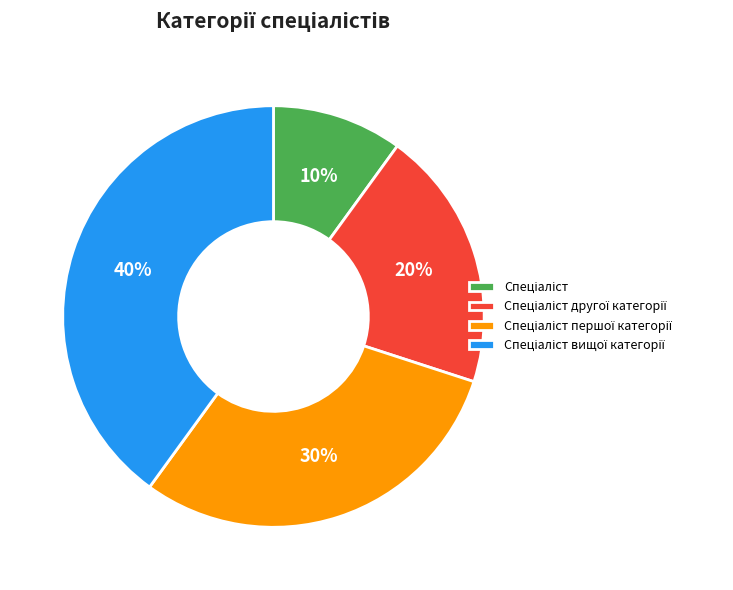

Does any single category account for the majority?

No